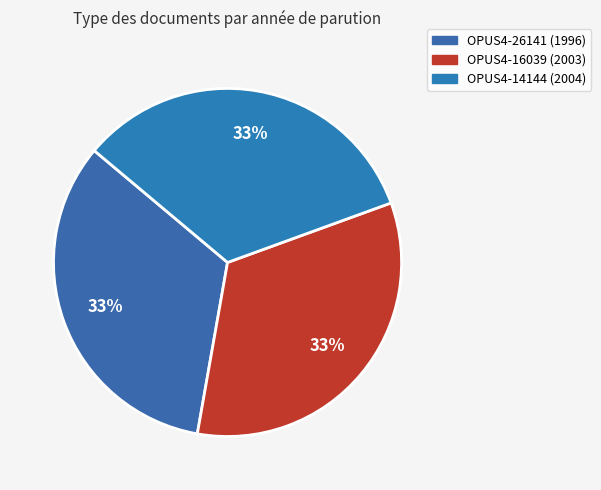

What percentage is the OPUS4-16039 (2003) slice, to the nearest percent?

33%